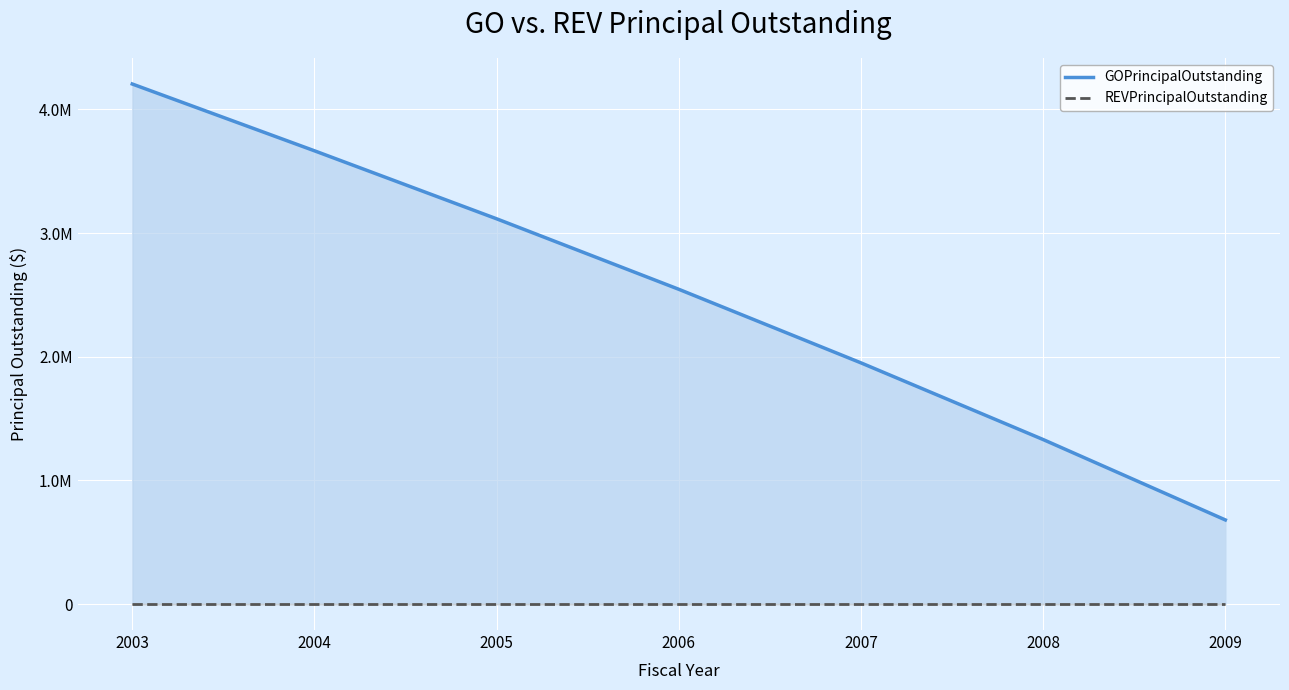

Between 2009 and 2008, which is larger?

2008